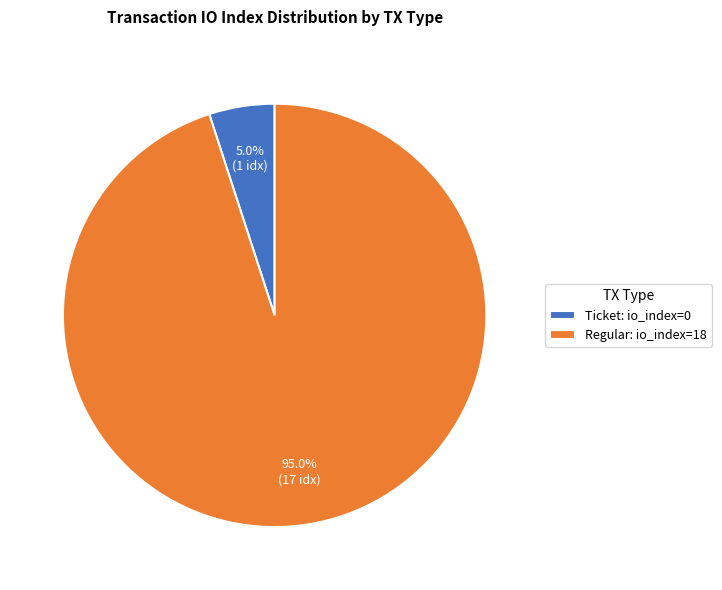

Rank the categories by value from highest to lowest.

Regular: io_index=18, Ticket: io_index=0